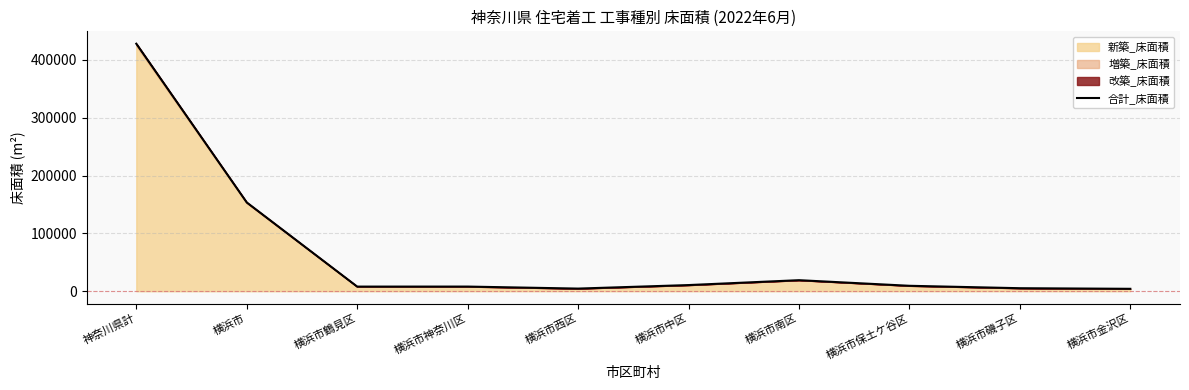

Where is the first local minimum?

横浜市鶴見区